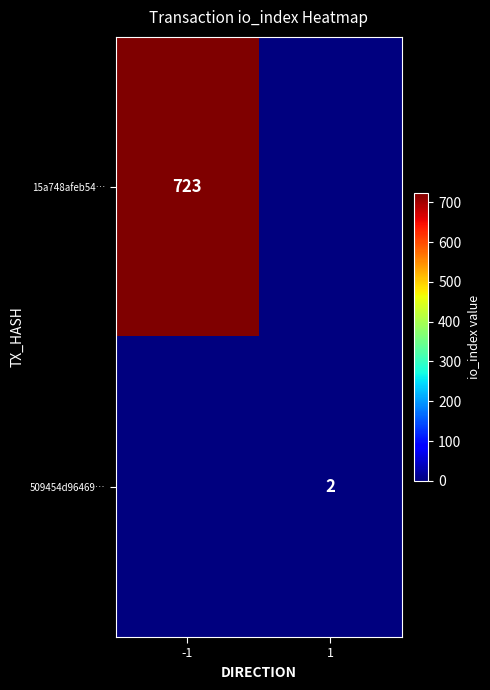

What is the total value across all series at 1?

2